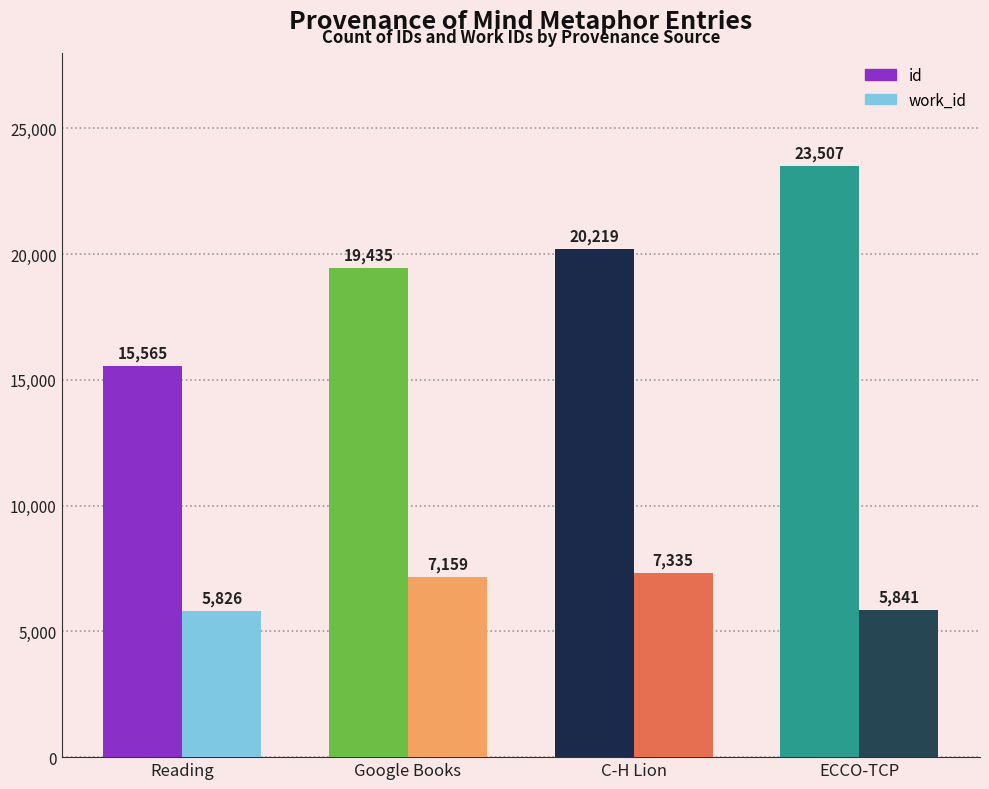

At ECCO-TCP, list the series in order from smallest to largest.

work_id, id